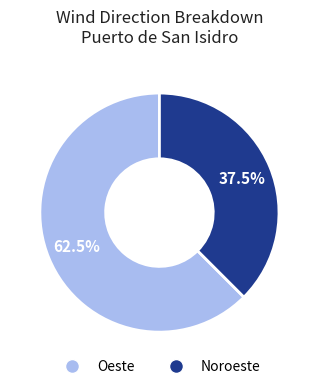

Between Oeste and Noroeste, which is larger?

Oeste